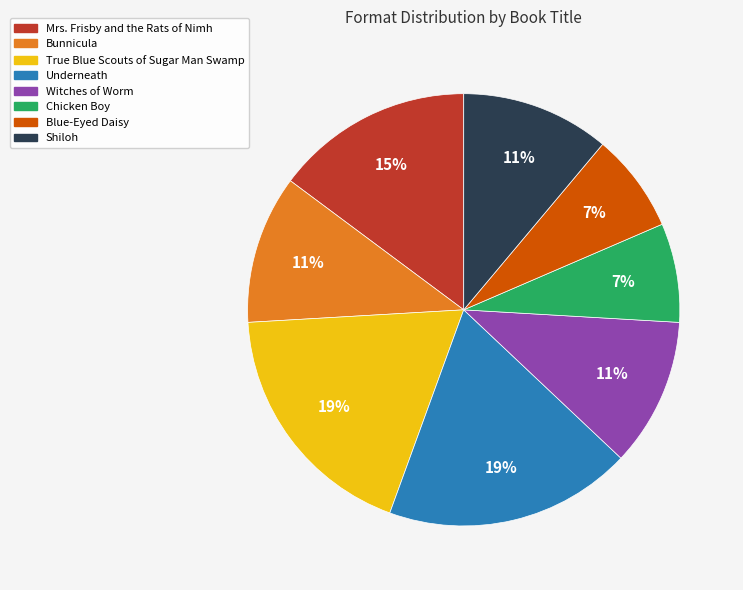

The Mrs. Frisby and the Rats of Nimh slice represents 28% of the pie. True or false?

False